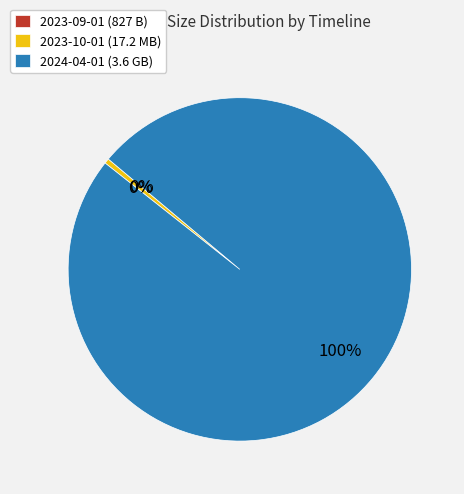

Does any single category account for the majority?

Yes